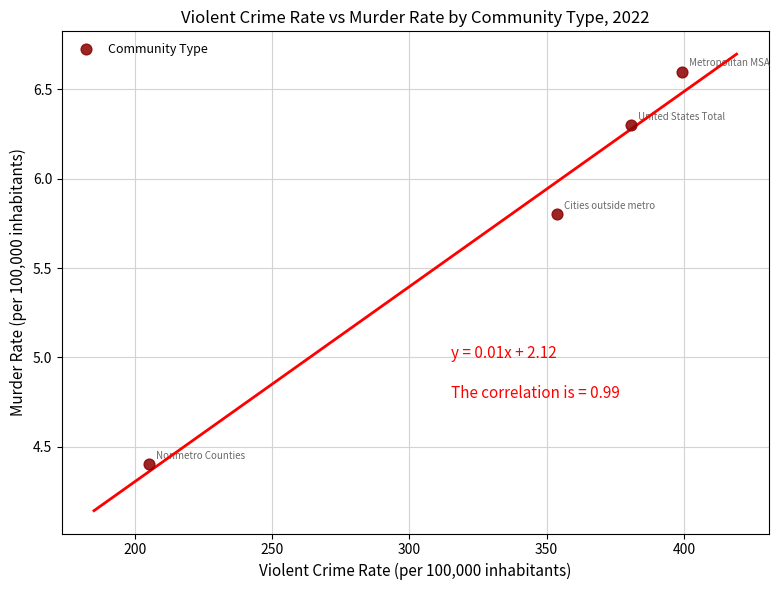

What Y value in the scatter plot is closest to 5?

4.4